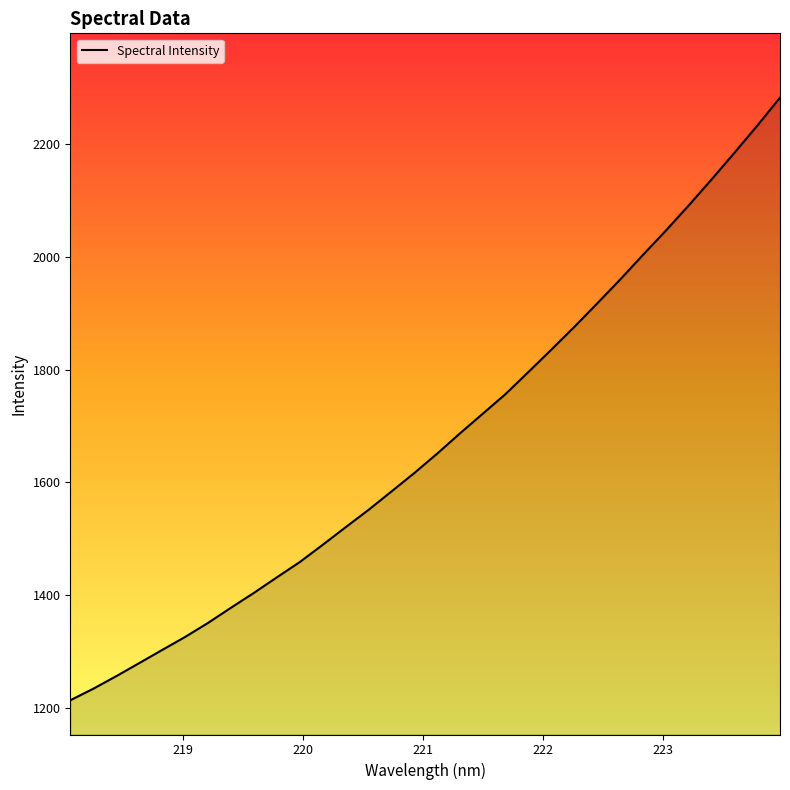

What is the maximum value shown in the chart?

2282.3